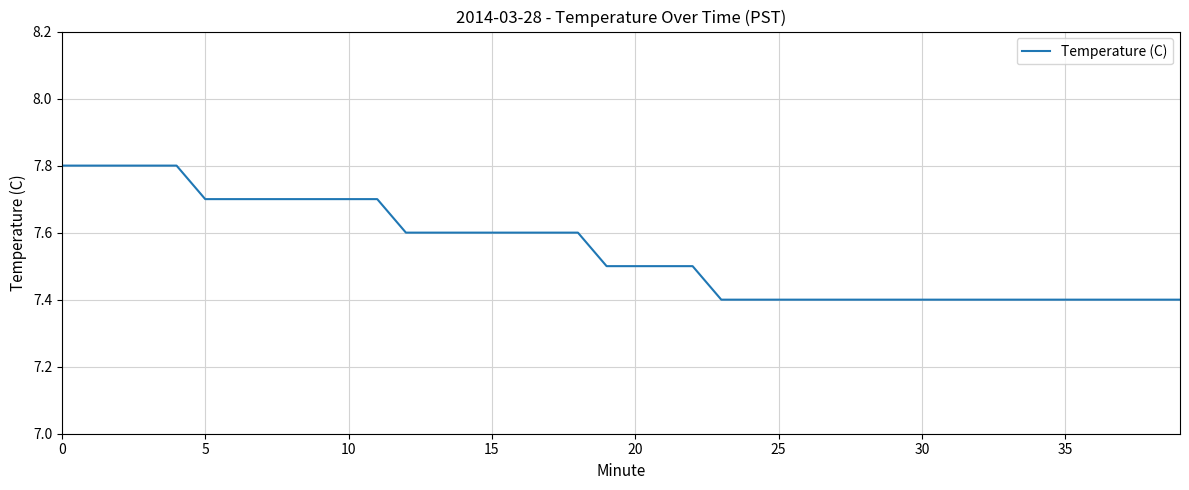

What is the difference between the maximum and minimum values?

0.4